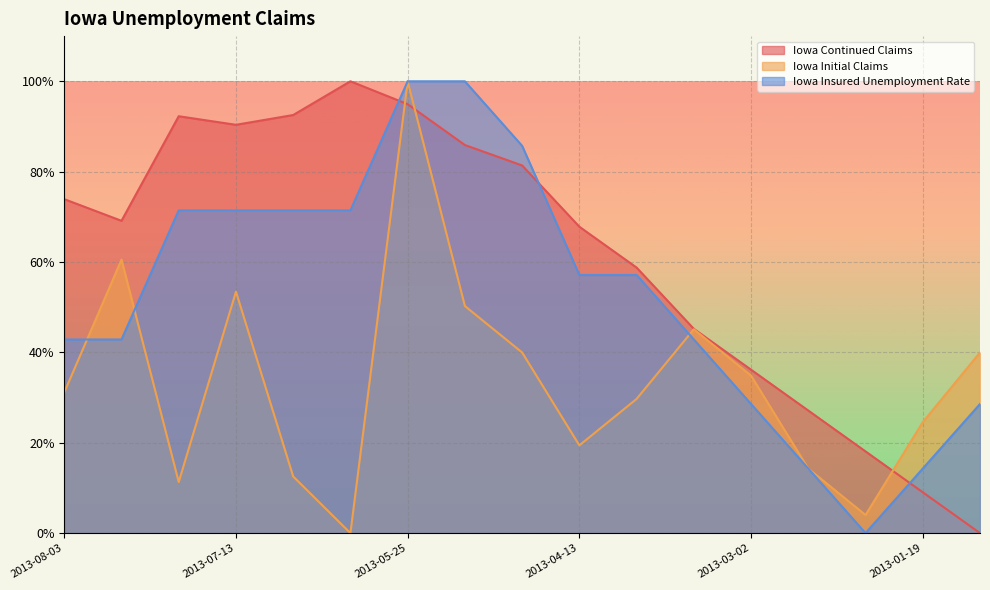

Where is the first local maximum for Iowa Initial Claims?

2013-07-27